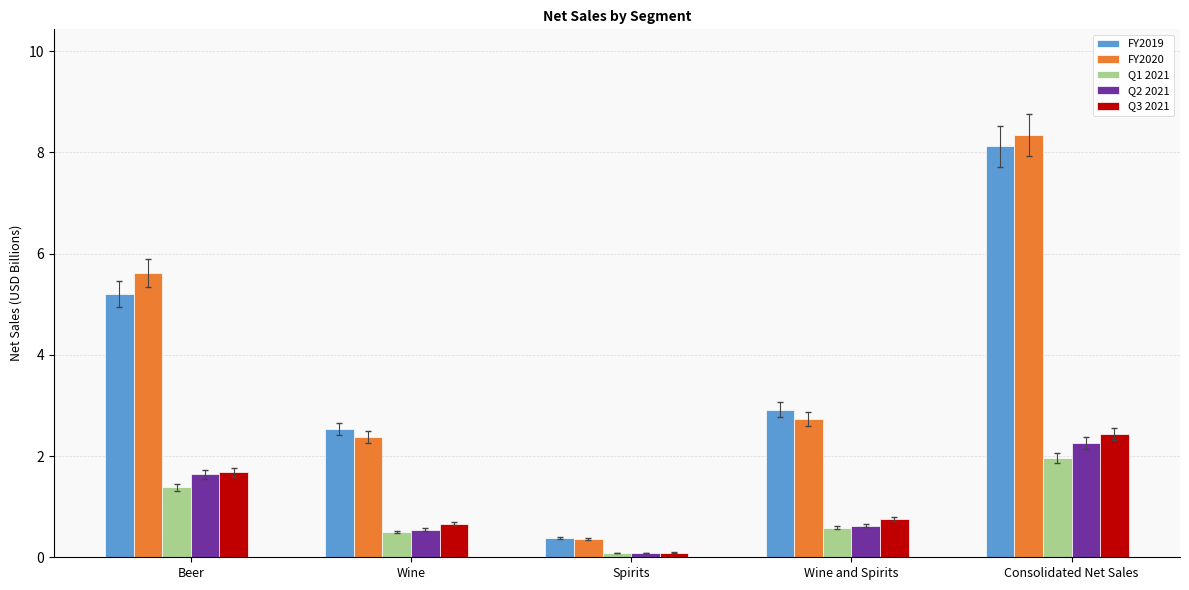

Does the chart contain any negative values?

No